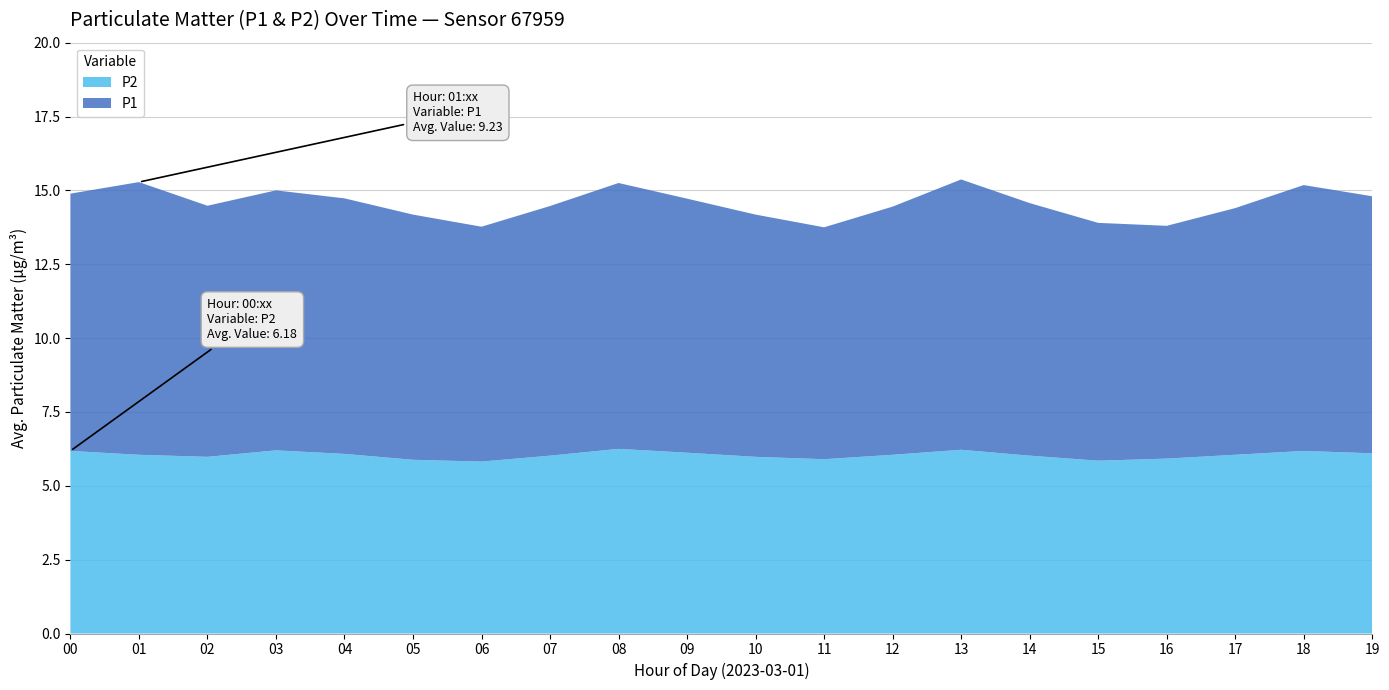

Reading right to left, extract all data points from this chart.

P1: 19:00=8.8	18:00=9.1	17:00=8.4	16:00=7.9	15:00=8.1	14:00=8.7	13:00=9.2	12:00=8.5	11:00=8.0	10:00=8.3	09:00=8.8	08:00=9.1	07:00=8.6	06:00=7.8	05:00=8.2	04:00=8.9	03:00=9.4	02:00=8.7	01:00=9.1	00:00=8.5
P2: 19:00=6.1	18:00=6.2	17:00=6.1	16:00=6.0	15:00=5.9	14:00=6.0	13:00=6.3	12:00=6.1	11:00=6.0	10:00=6.0	09:00=6.2	08:00=6.3	07:00=6.0	06:00=5.8	05:00=5.9	04:00=6.1	03:00=6.2	02:00=6.0	01:00=6.1	00:00=6.2